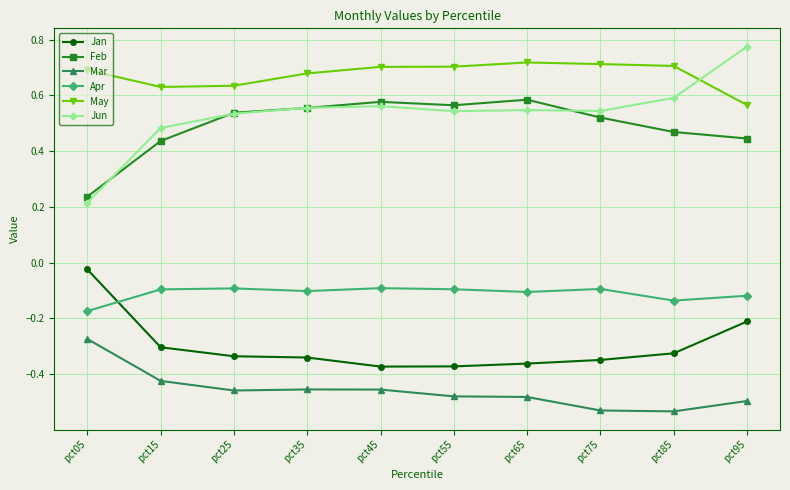

True or false: Apr and Feb cross at least once.

False